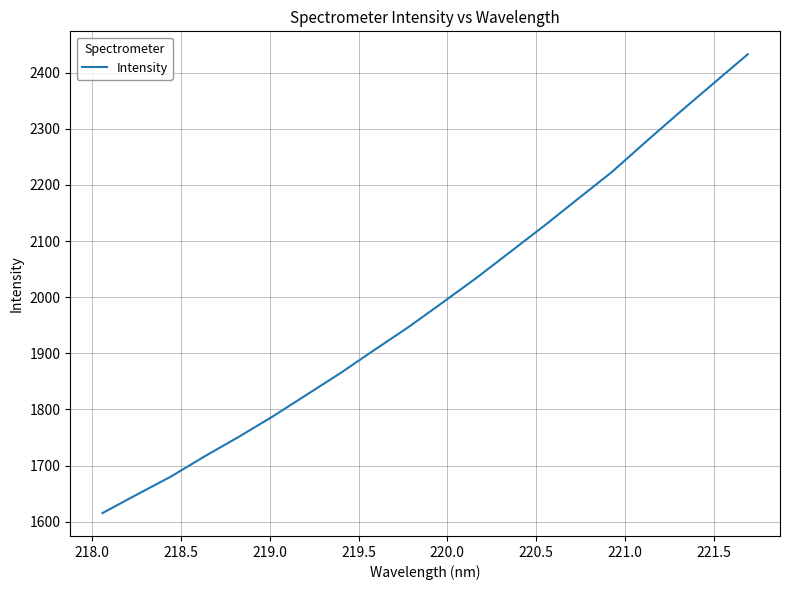

What is the difference between the maximum and minimum values?

817.5